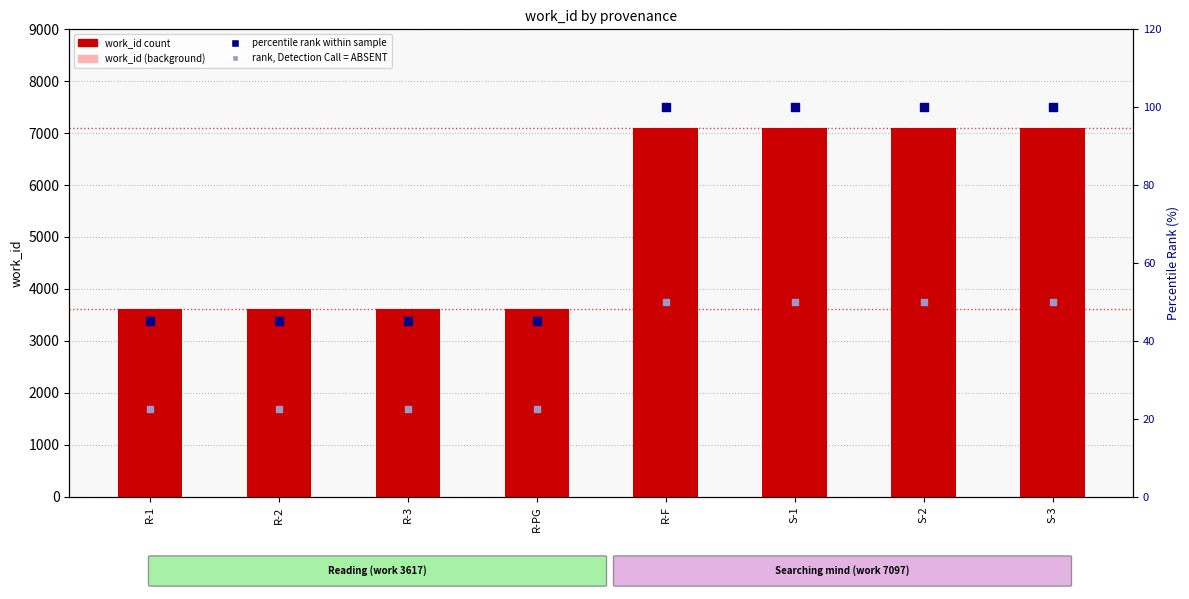

At how many categories does at least one series exceed 2350?

8